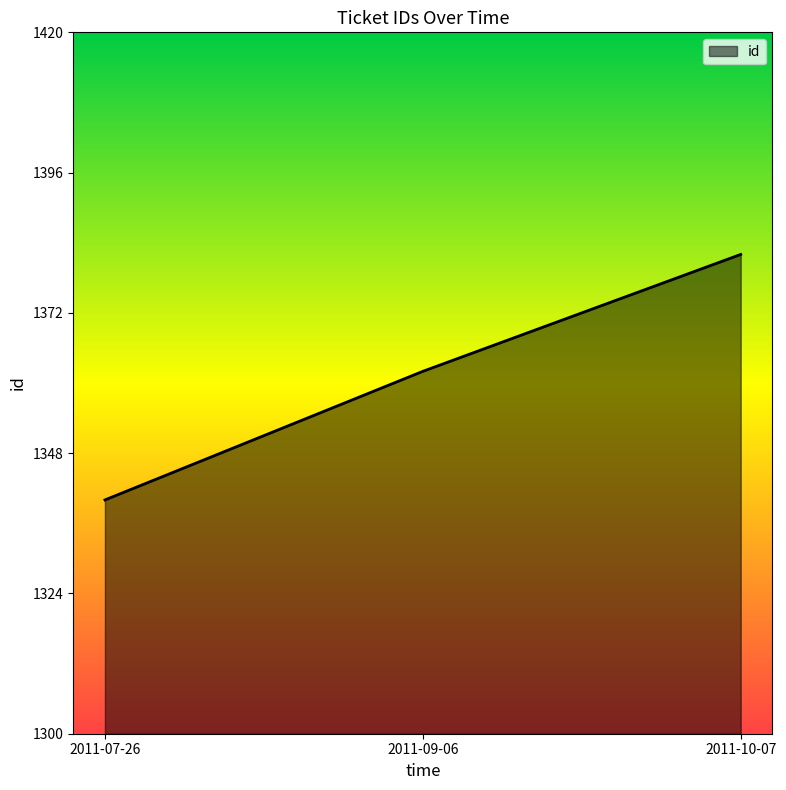

The chart shows a value of 1.1 at 2011-10-07. True or false?

False